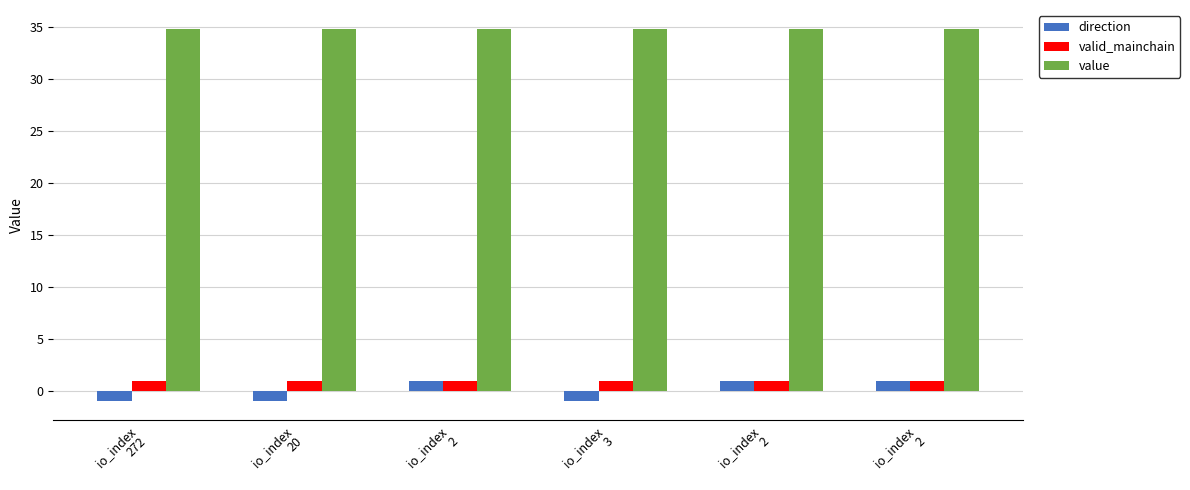

True or false: valid_mainchain has a value of 1.8 at io_index
2.

False